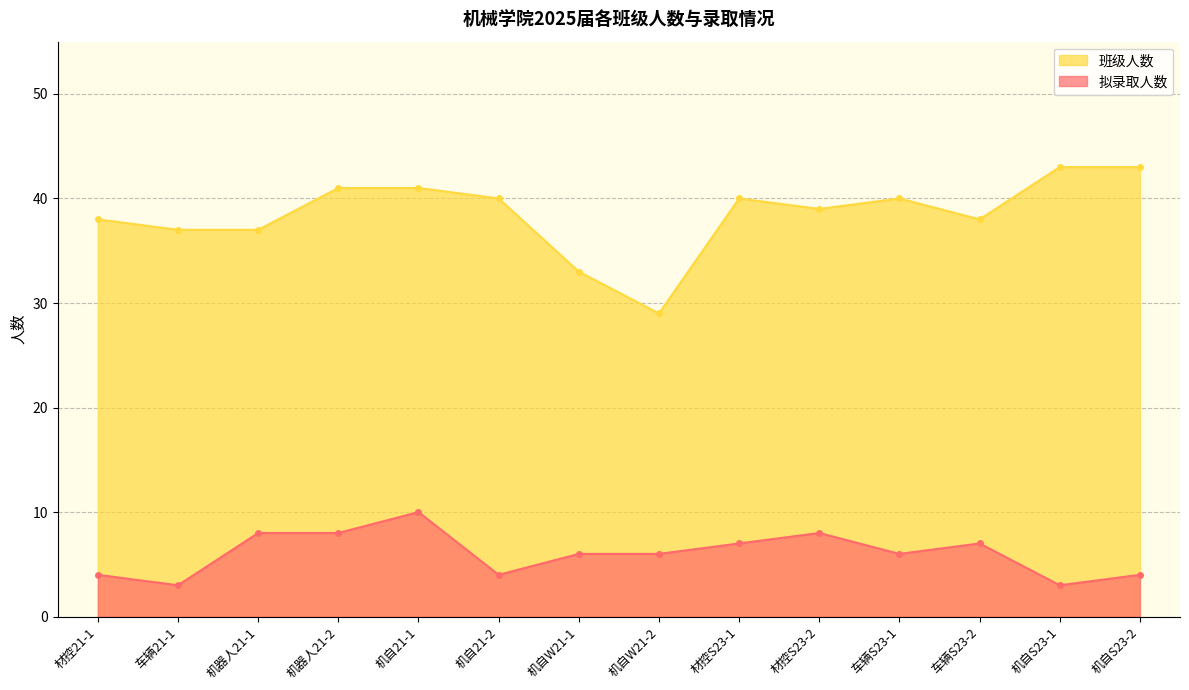

Rank the series at 车辆S23-2 from lowest to highest value.

拟录取人数, 班级人数